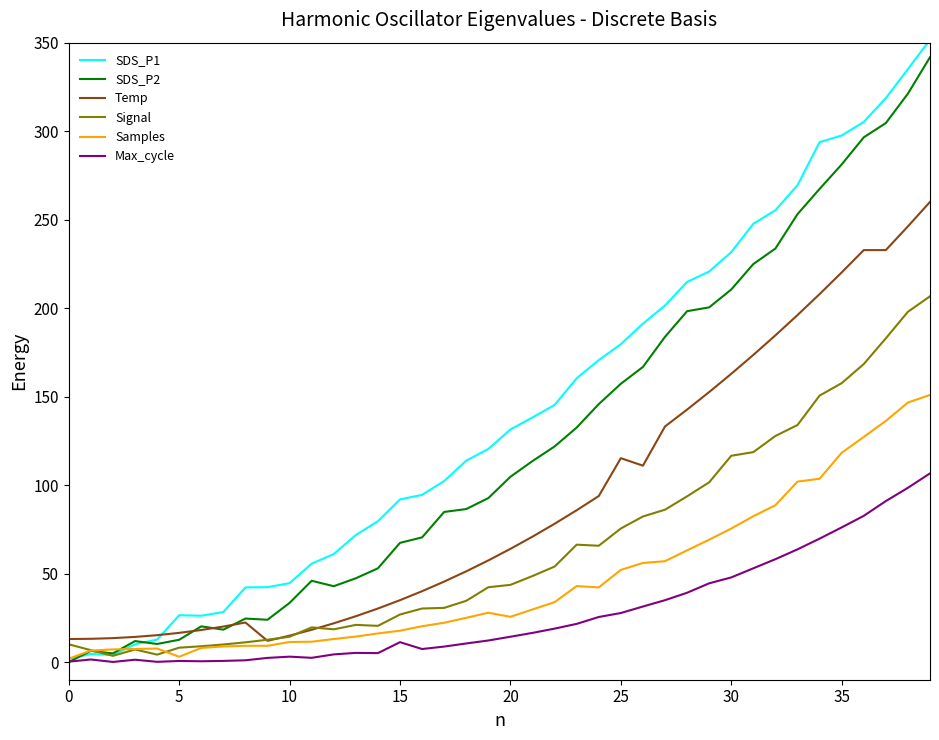

Which series has the largest total across all categories?

SDS_P1